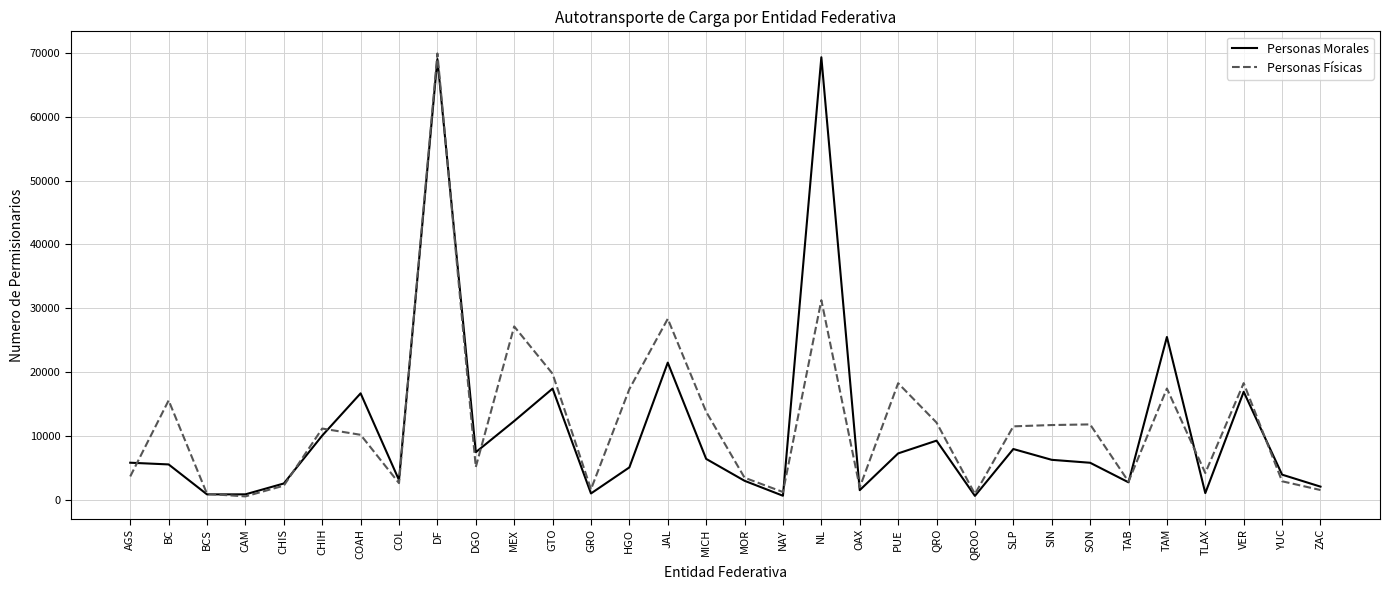

How many values in the Personas Físicas series are below 11133?

16